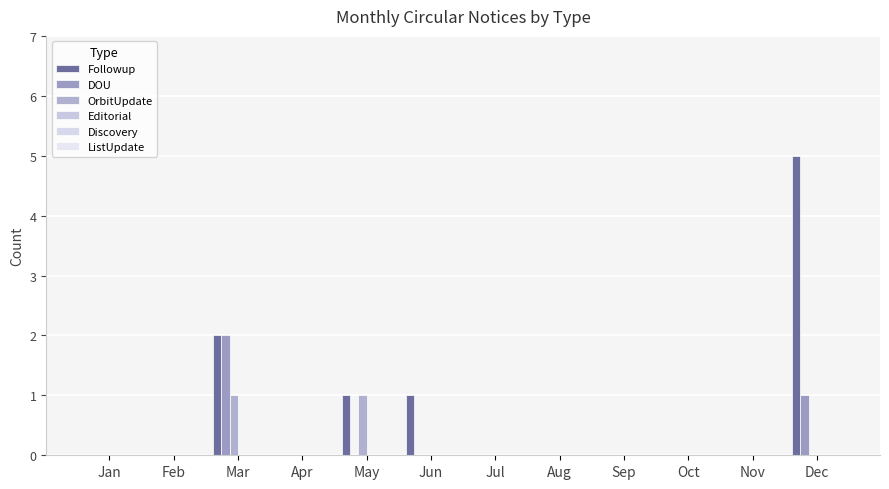

List the series in order of their peak value, highest first.

Followup, DOU, OrbitUpdate, Editorial, Discovery, ListUpdate